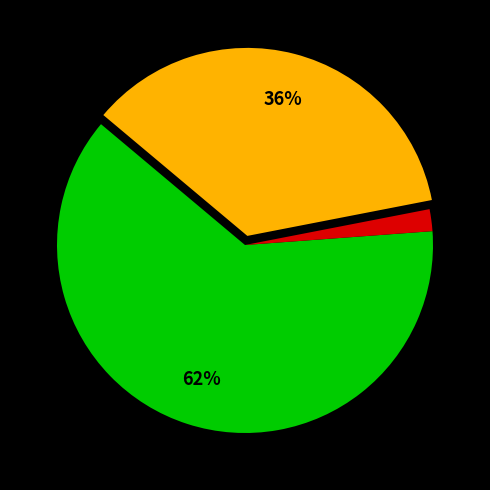

Does any single category account for the majority?

Yes